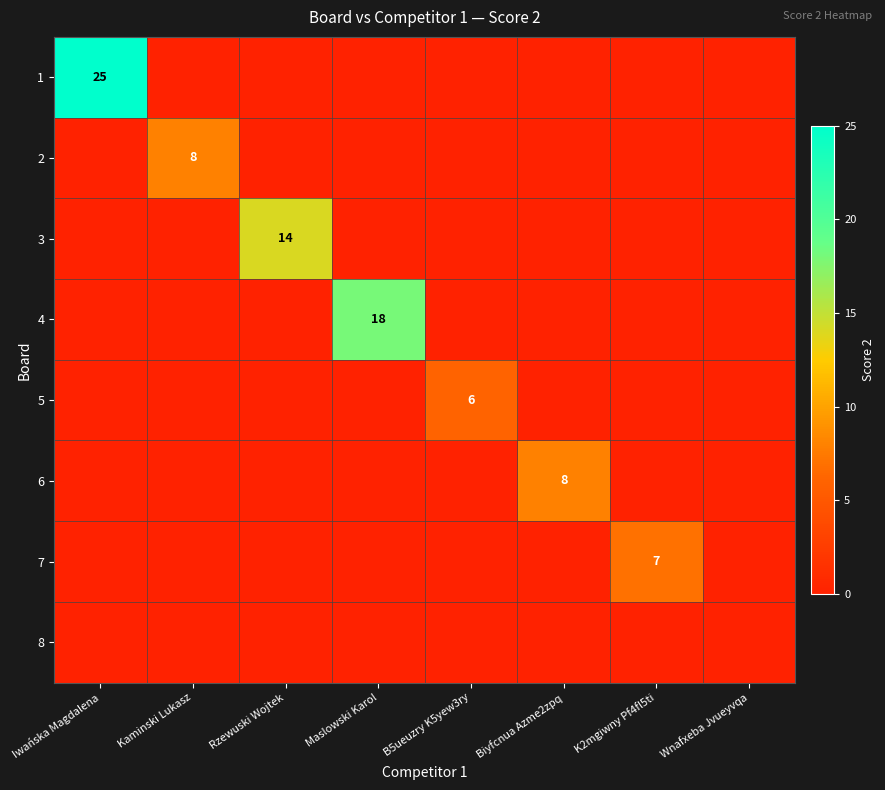

How many data points does each series have?

8